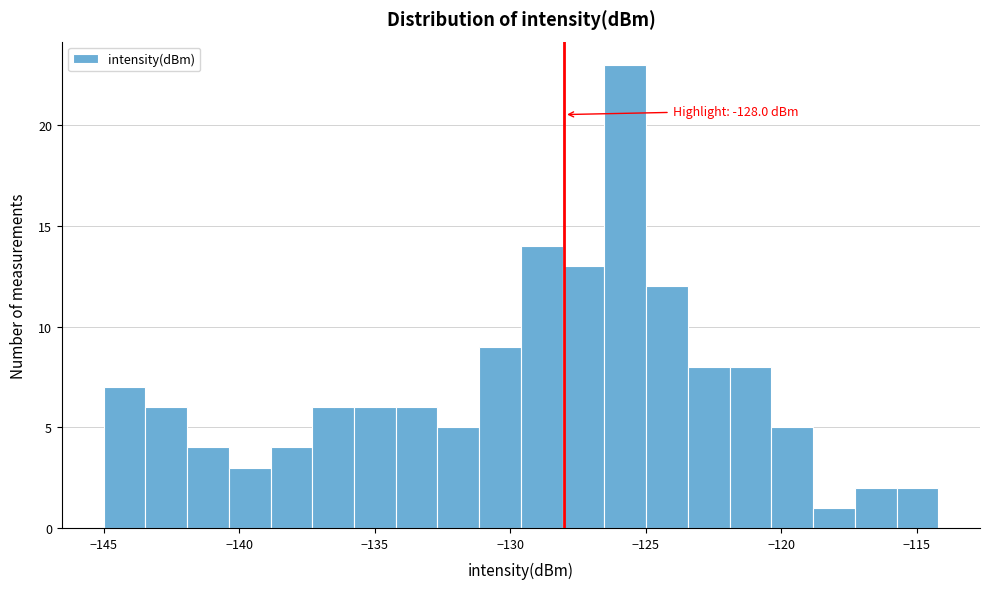

Read against the x-axis, roughly where is the centre of the tallest bar?

-125.5